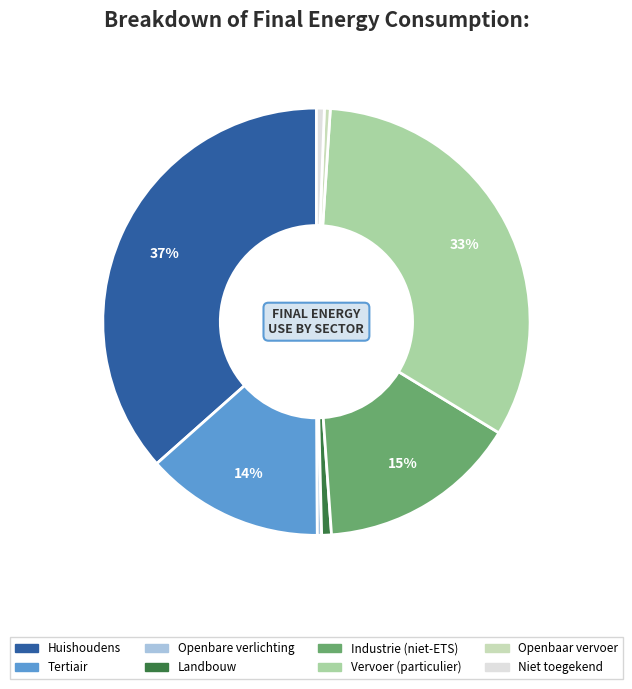

To the nearest percent, what is the average slice percentage?

12%